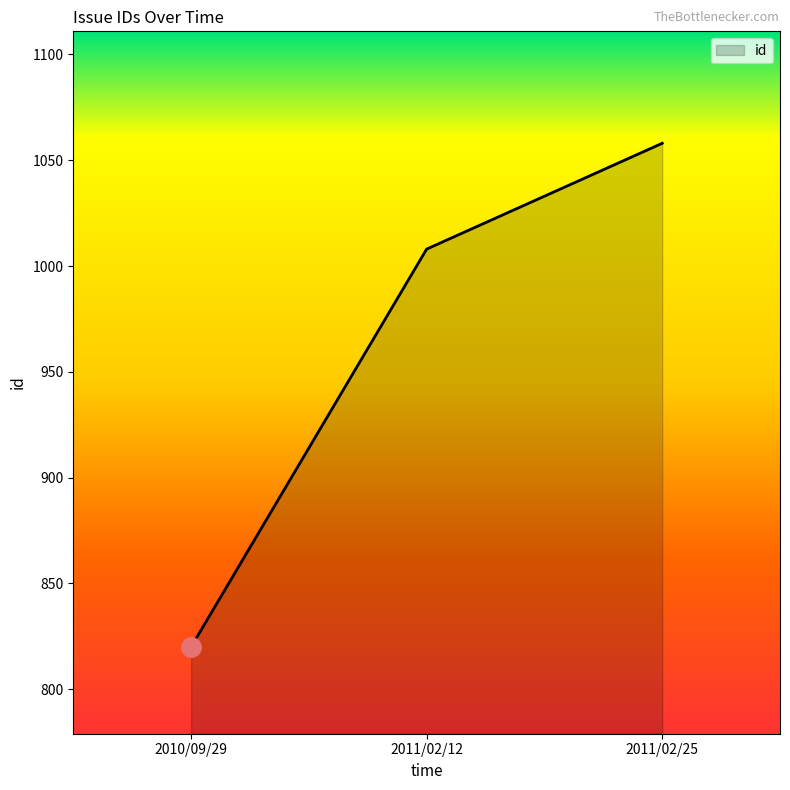

The chart shows a value of 1401 at 2011/02/12. True or false?

False